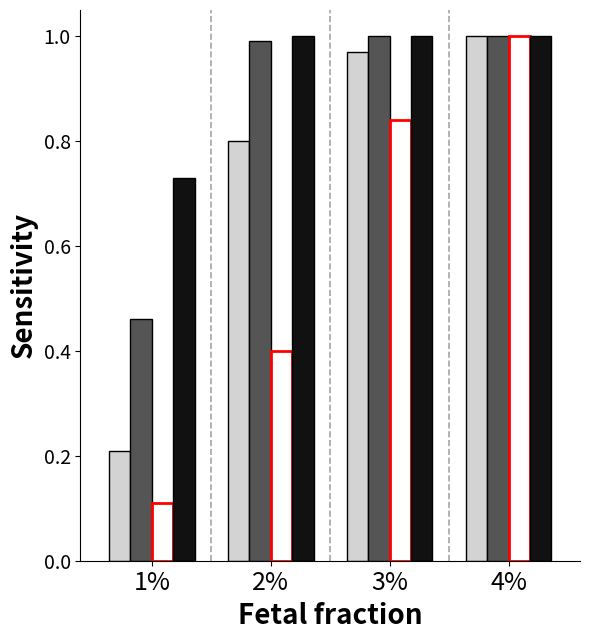

Which category has the lowest value across all series?

1%